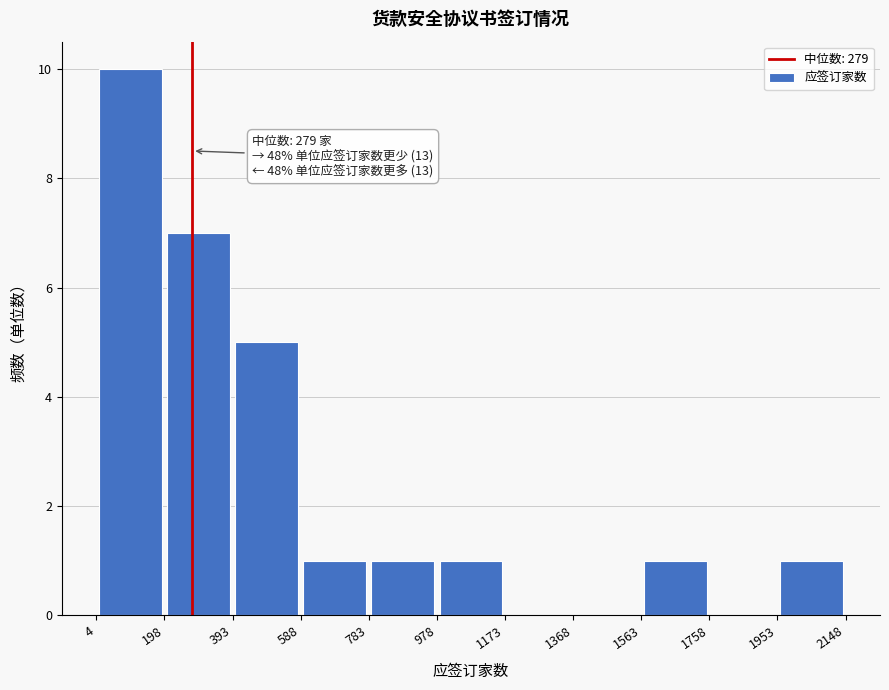

Over which range of the x-axis is the bar tallest?

4 to 198